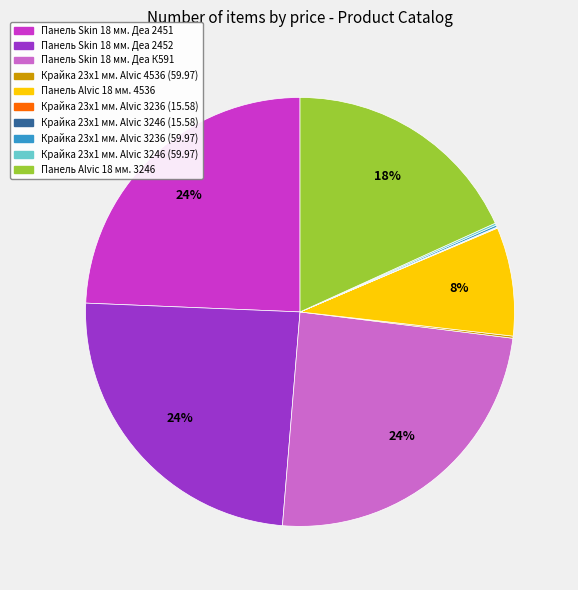

Is it true that Панель Skin 18 мм. Деа 2451 is 24% of the pie?

True